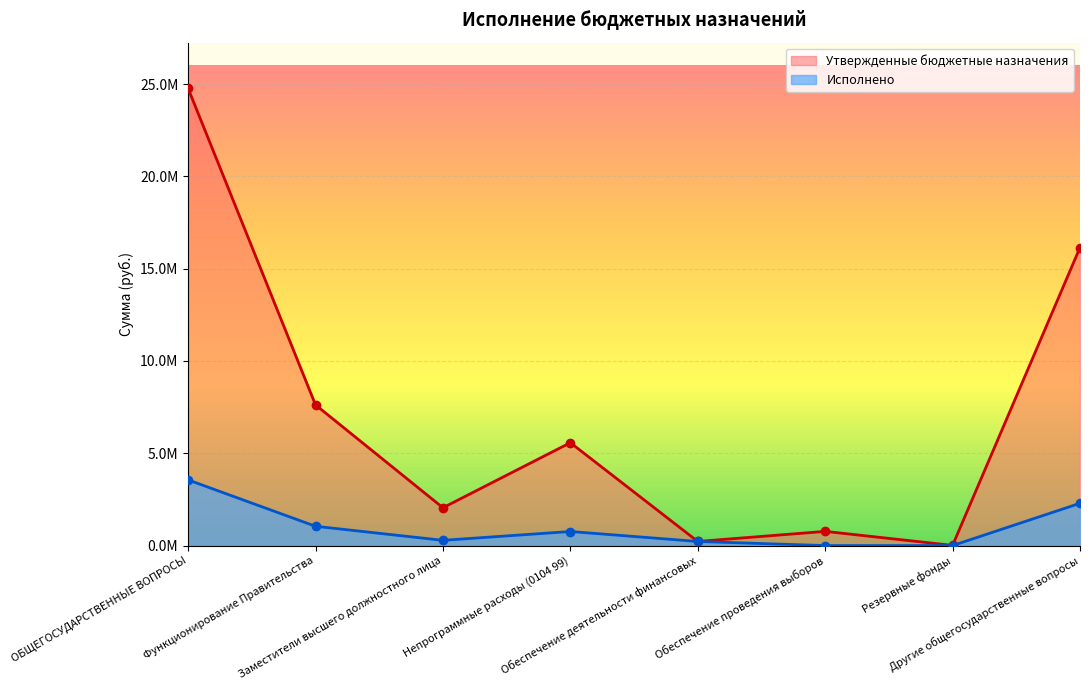

In Утвержденные бюджетные назначения, how many points are higher than both neighbors (excluding endpoints)?

2